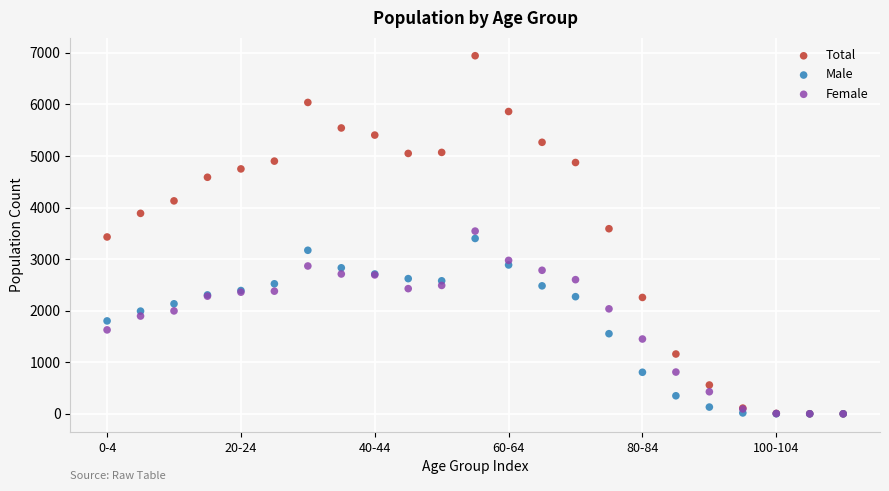

What are all the series names shown in the legend?

Total, Male, Female